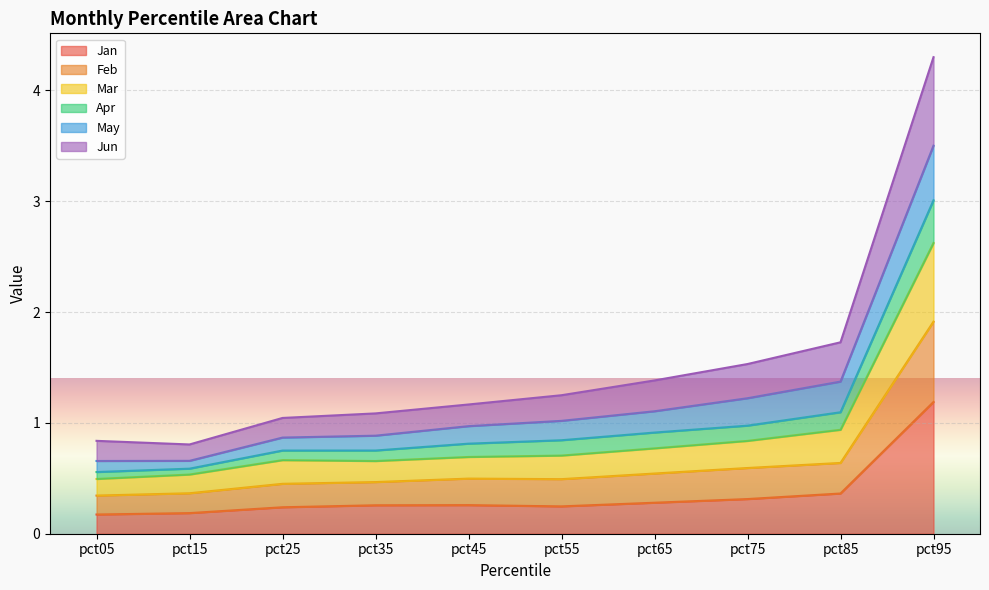

What is the spread (max minus min) of values at pct75?

1.2